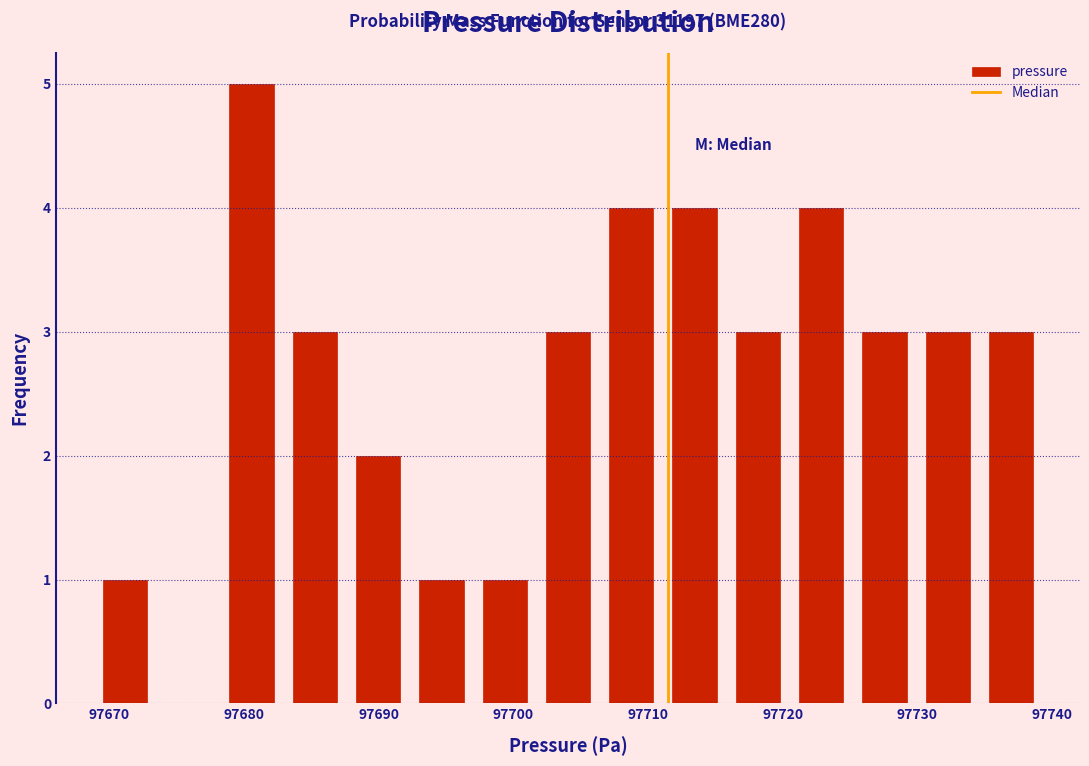

Over which range of the x-axis is the bar tallest?

97678 to 97683